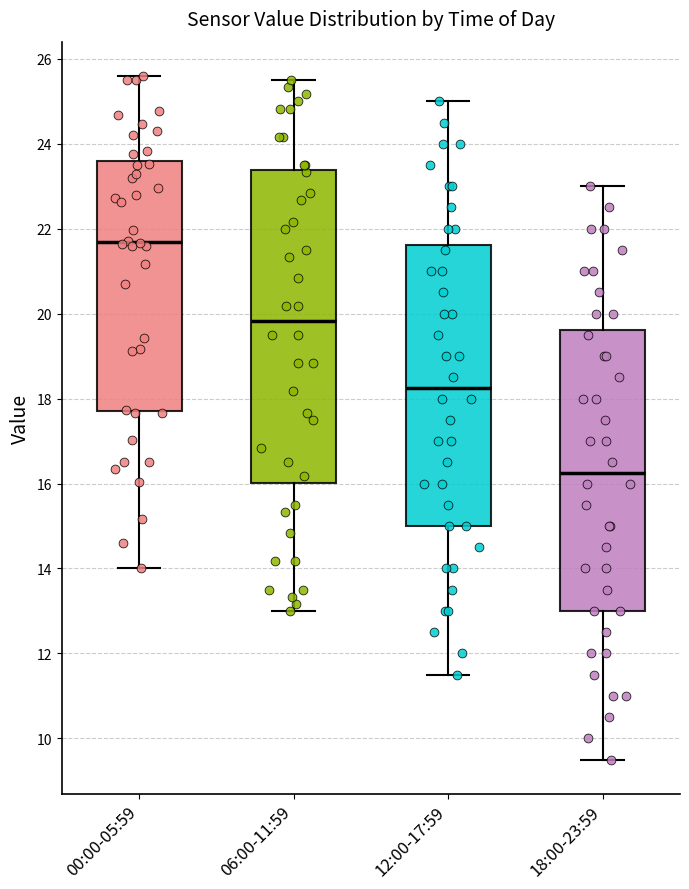

Comparing the boxes themselves (not the whiskers), which one is the tallest?

06:00-11:59